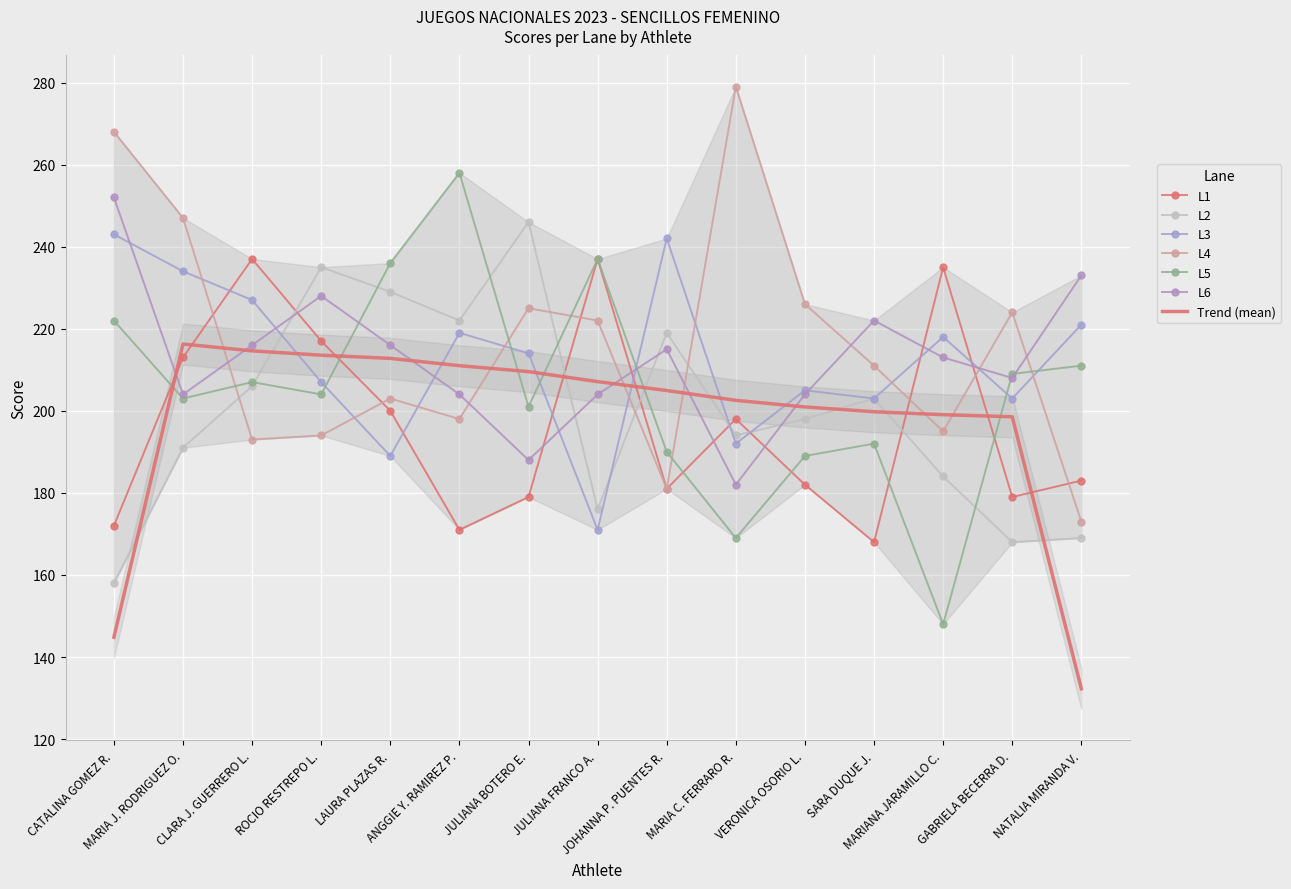

The L4 series shows 170 at MARIA C. FERRARO R.. True or false?

False